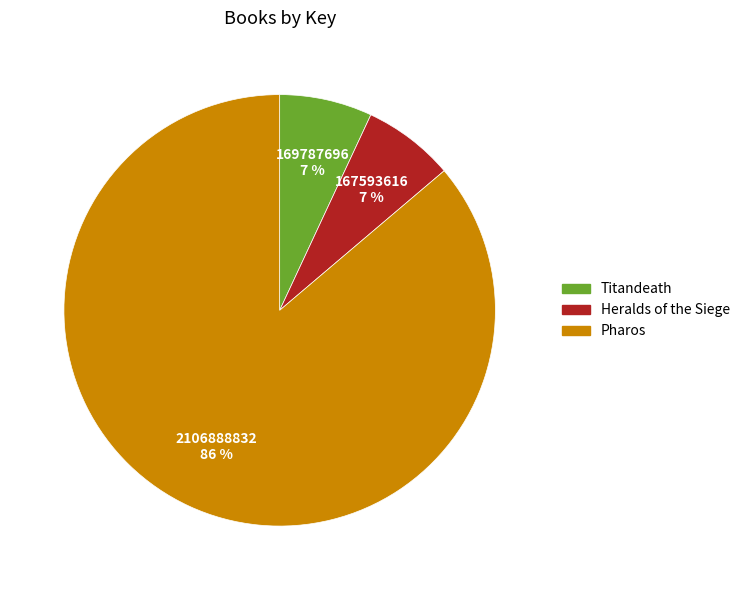

Approximately how many times larger is the value at Heralds of the Siege compared to Pharos?

0.1